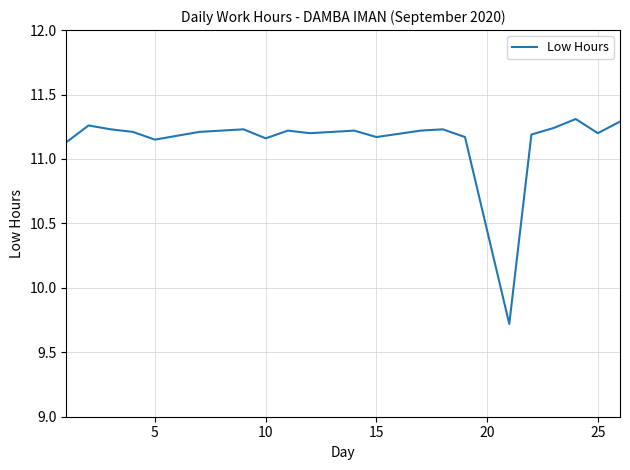

What is the smallest value displayed?

9.7